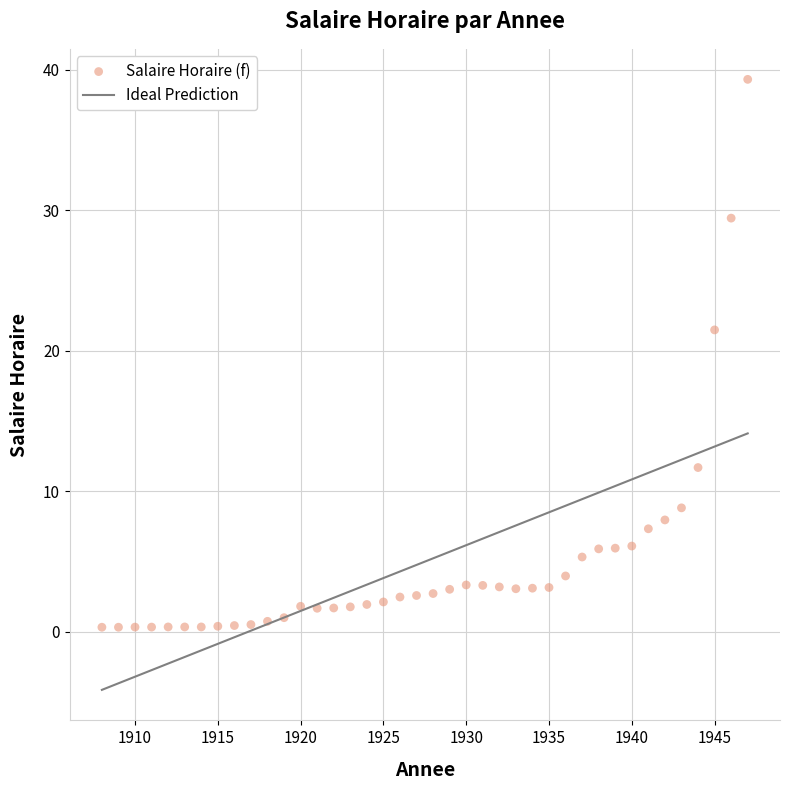

What Y value in the scatter plot is closest to 19?

21.5